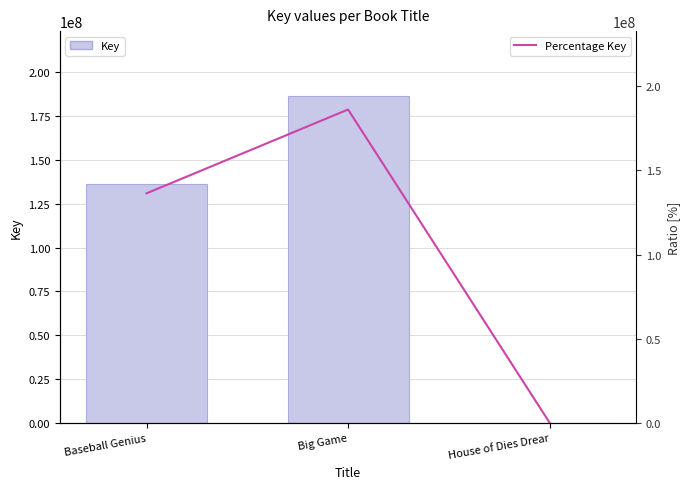

What is the total value across all series at House of Dies Drear?

623200